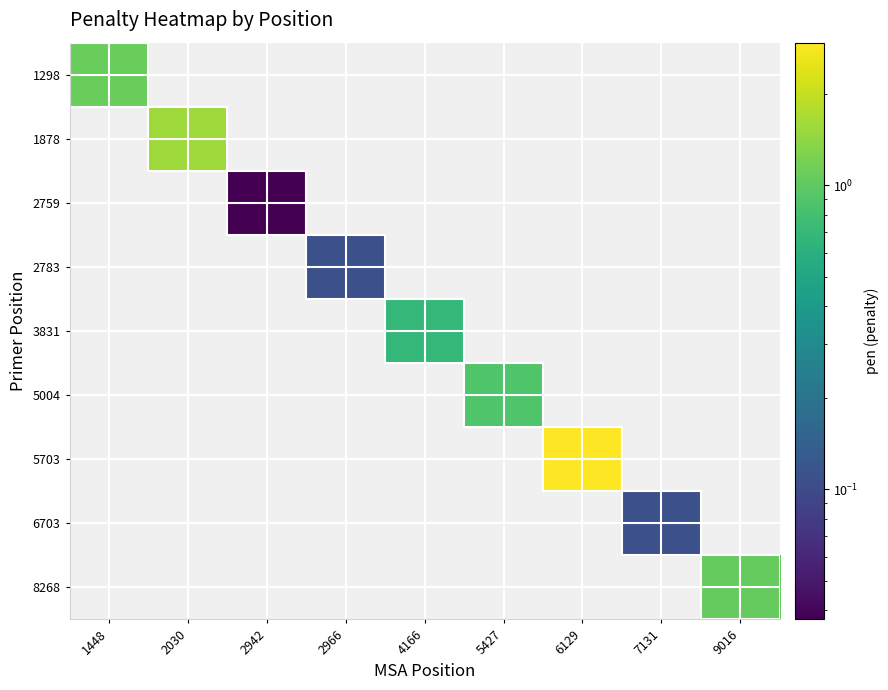

At which label does 5004 reach its peak?

5427